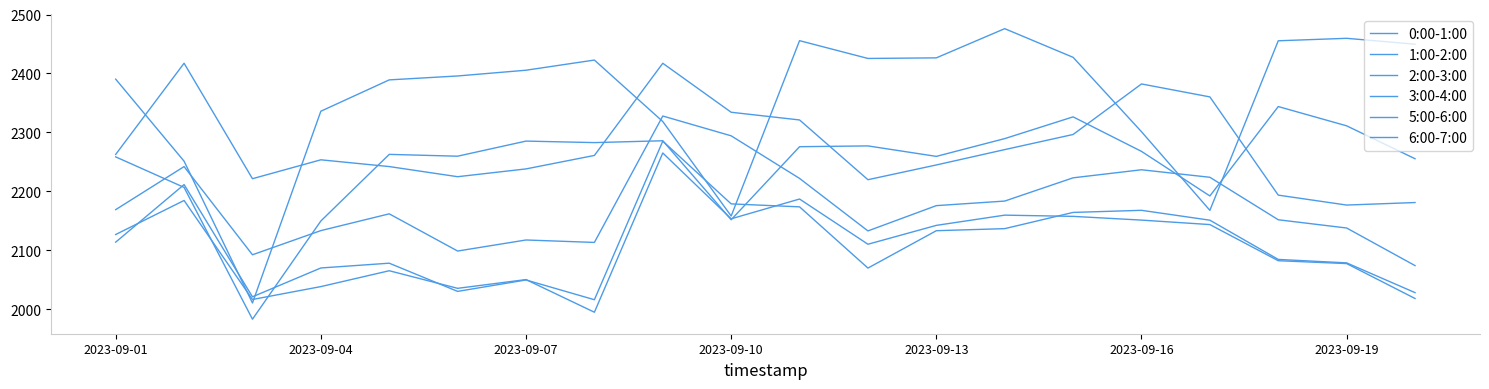

True or false: 5:00-6:00 and 3:00-4:00 cross at least once.

True